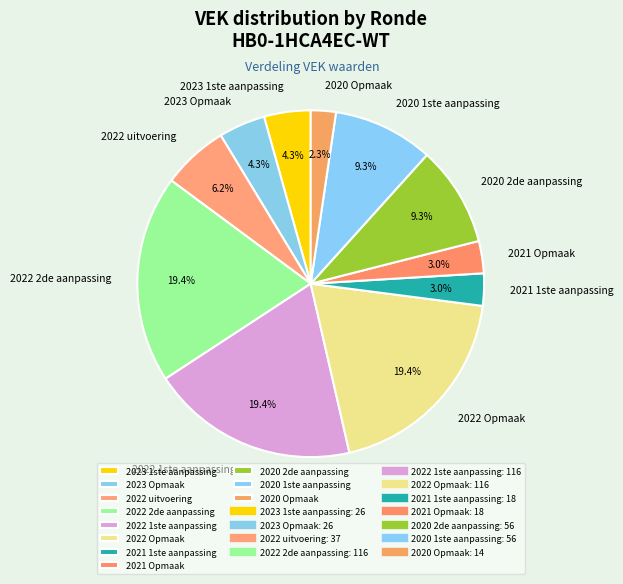

What portion of the pie excludes 2022 Opmaak?

80.6%